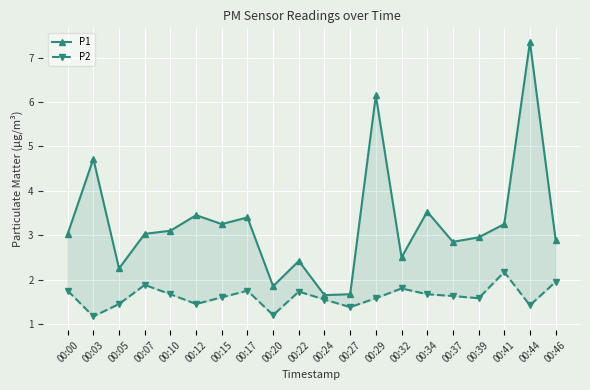

At which category is the sum across all series the highest?

00:44